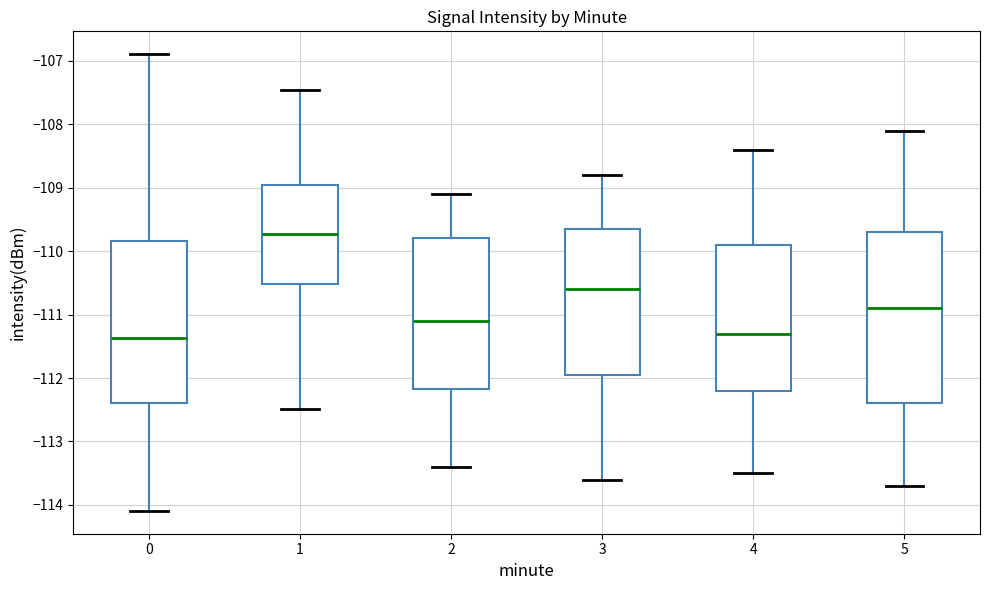

Which box is the tallest, from its lower edge to its upper edge?

5